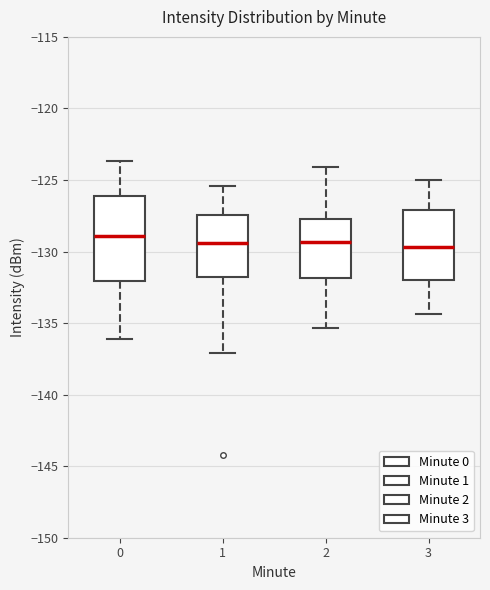

Which box is the tallest, from its lower edge to its upper edge?

0